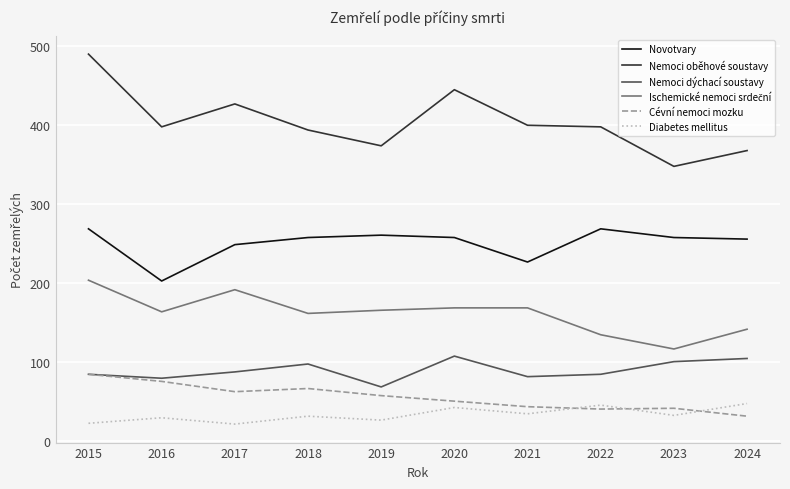

True or false: Diabetes mellitus and Novotvary cross at least once.

False